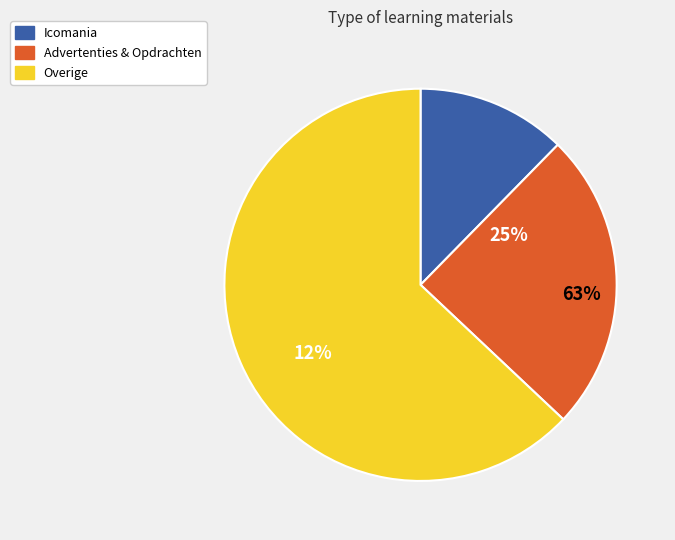

True or false: Opdracht 2 accounts for 4% of the total.

False